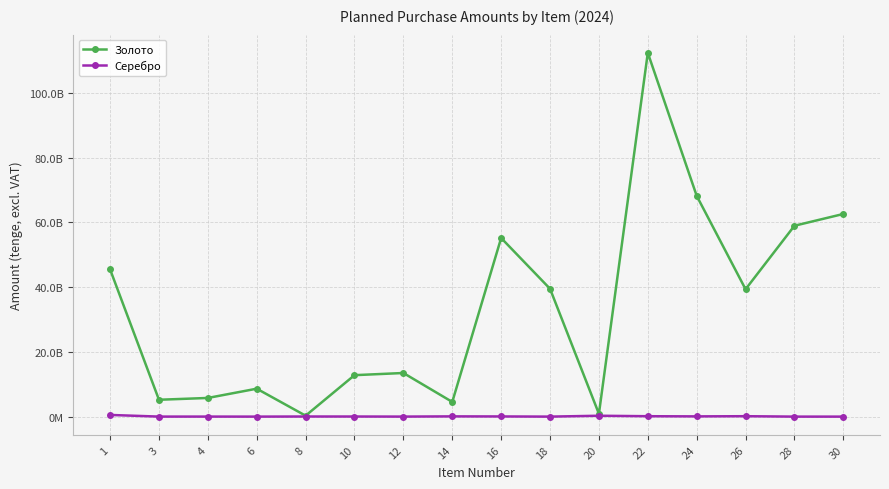

What is the approximate value of Золото at 22?

112335517828.7